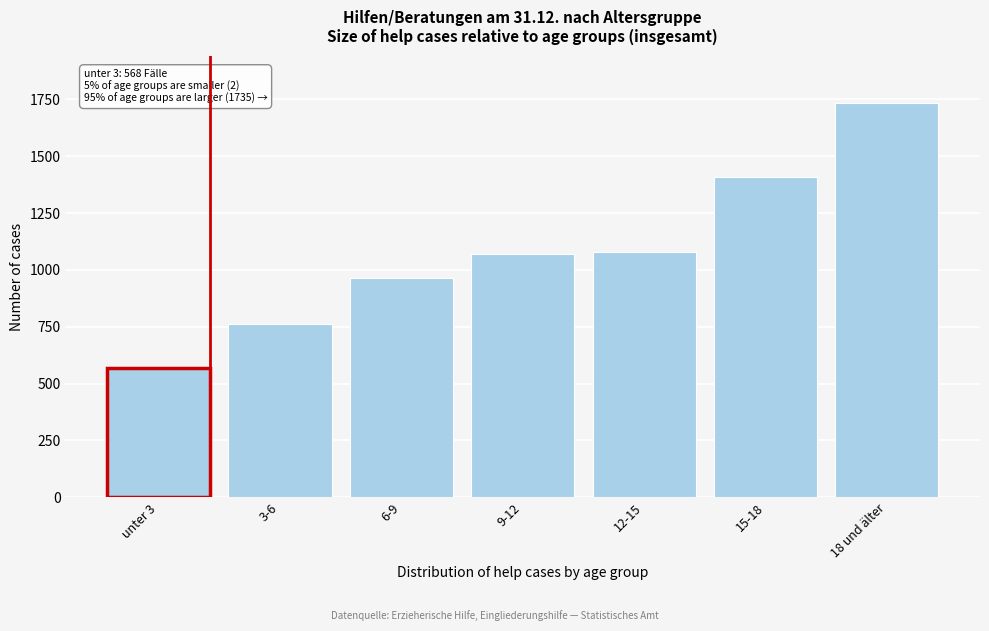

Reading left to right, transcribe all the data shown in this chart.

unter 3=568	3-6=761	6-9=965	9-12=1070	12-15=1081	15-18=1408	18 und älter=1735